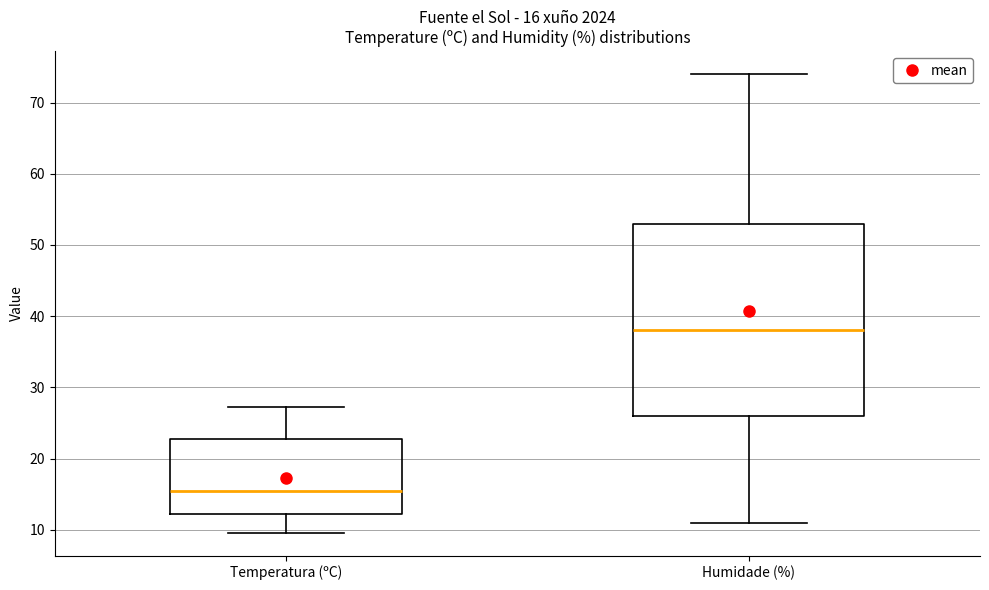

Which box's median line is the highest?

Humidade (%)